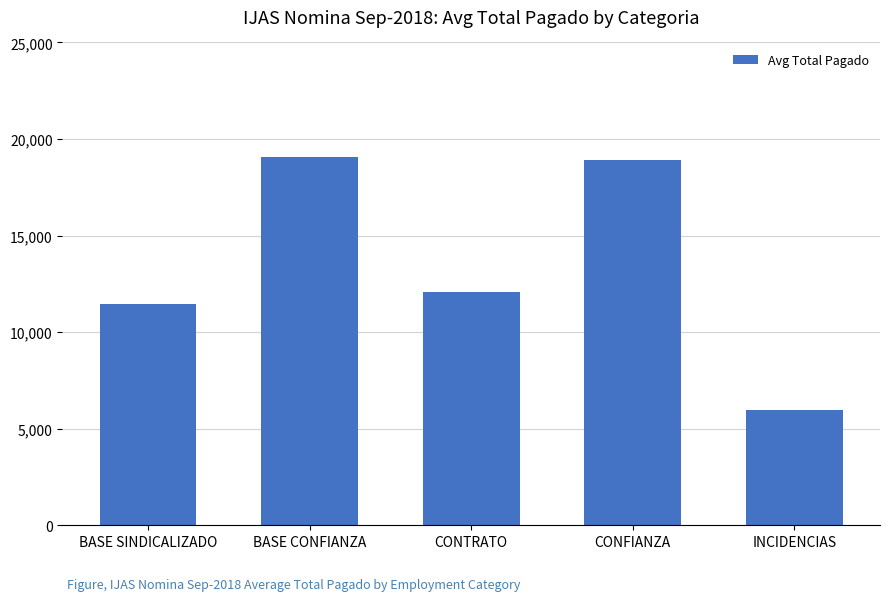

Which label corresponds to the smallest value in the chart?

INCIDENCIAS